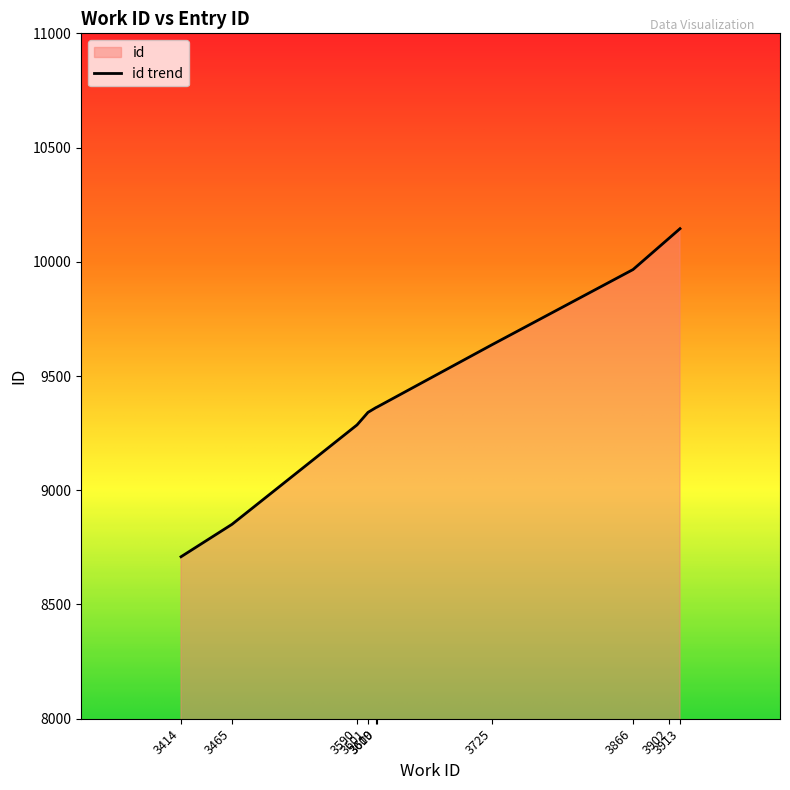

List the labels in order of value, smallest first.

3414, 3465, 3590, 3601, 3609, 3610, 3725, 3866, 3902, 3913